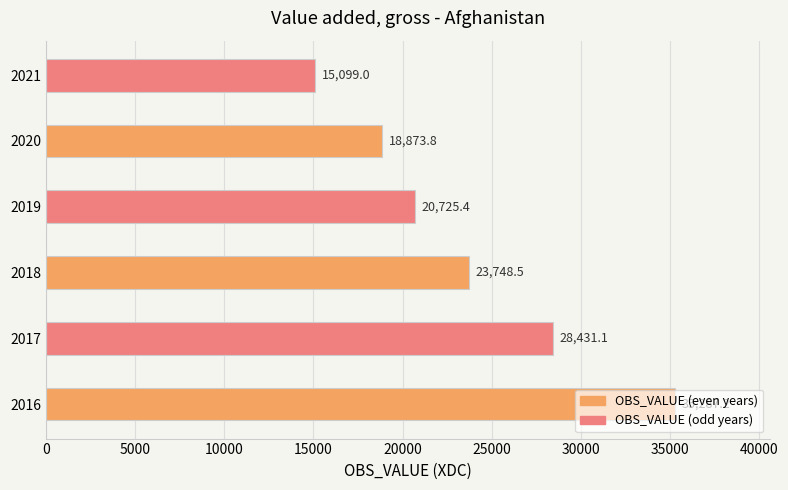

What is the change in value from 2016 to 2018?

-11538.7